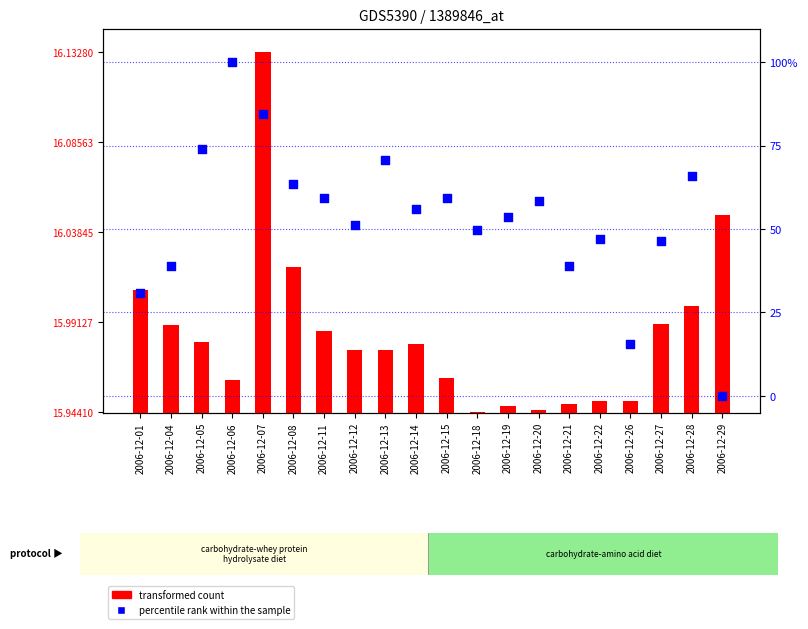

Is the value of Weighted Average Interest Rate(%) at 2006-12-06 greater than the value of Amount (MT) scaled at 2006-12-11?

No